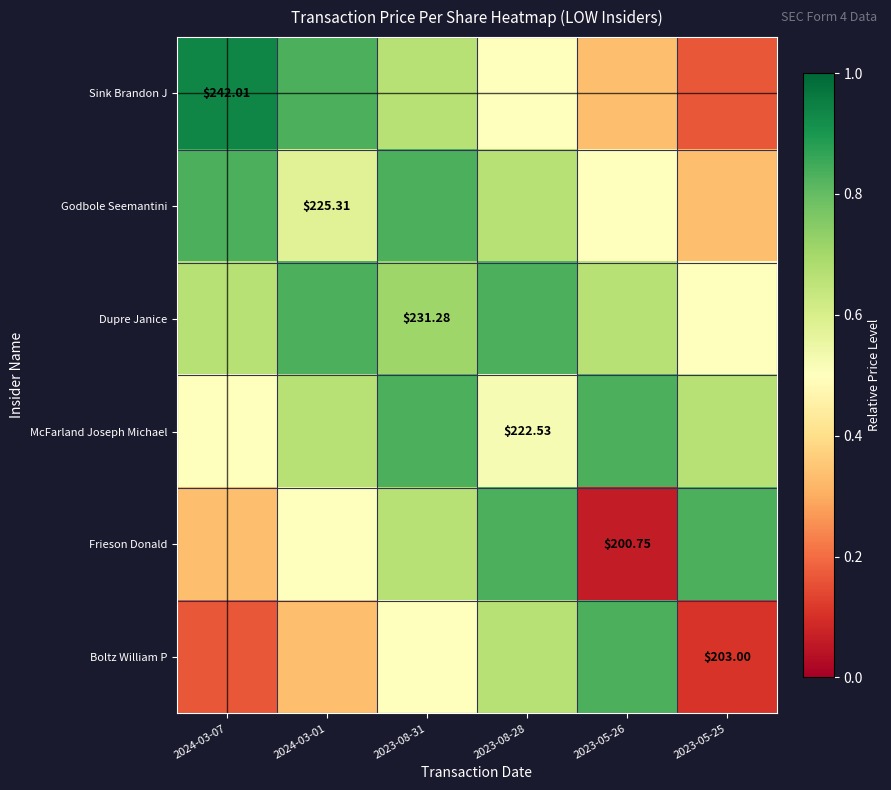

Which category has the lowest value in the Sink Brandon J series?

2023-05-25